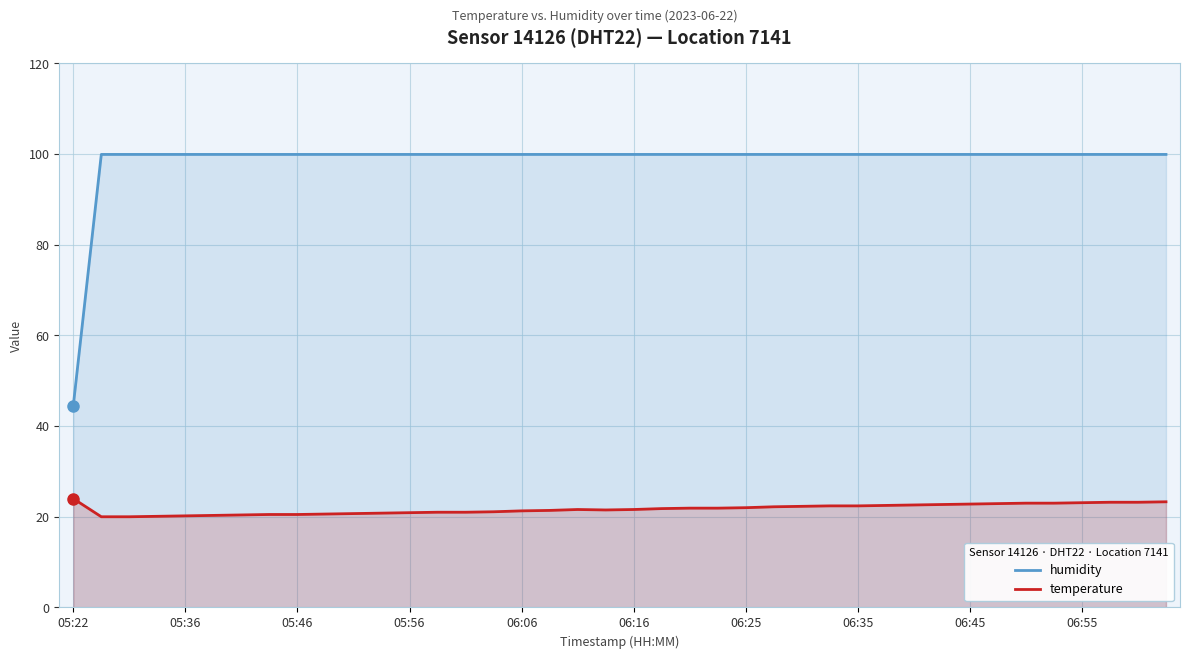

At how many categories does at least one series exceed 56?

39